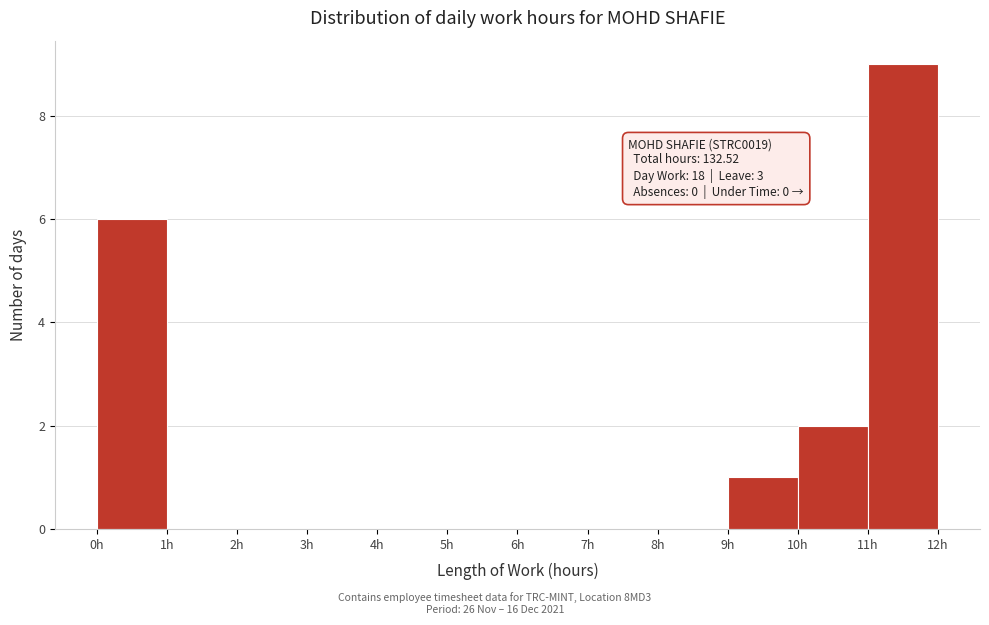

Which range on the x-axis has the tallest bar?

11 to 12